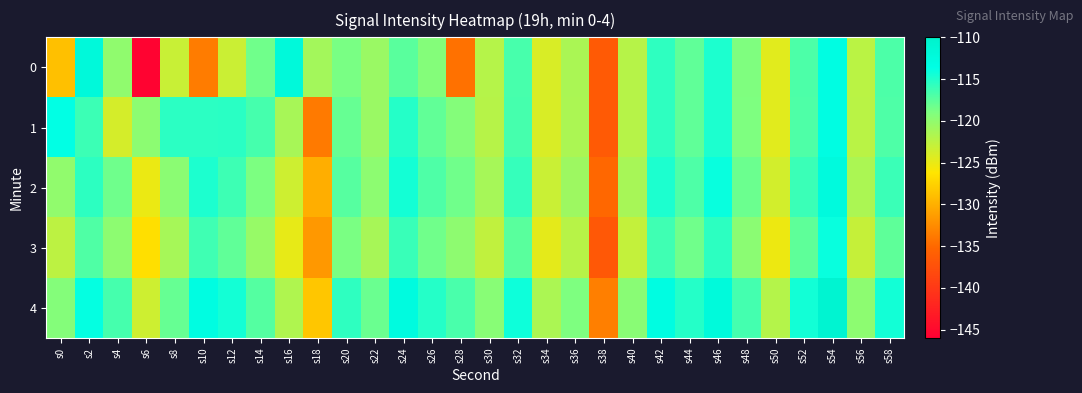

Count the number of data series in this chart.

5